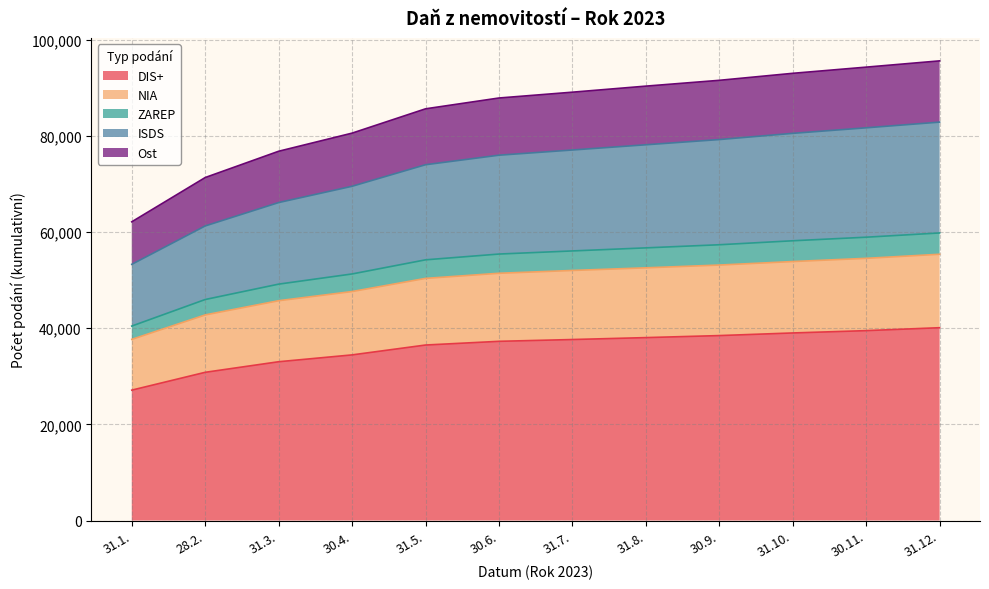

At how many categories does at least one series exceed 83037?

8